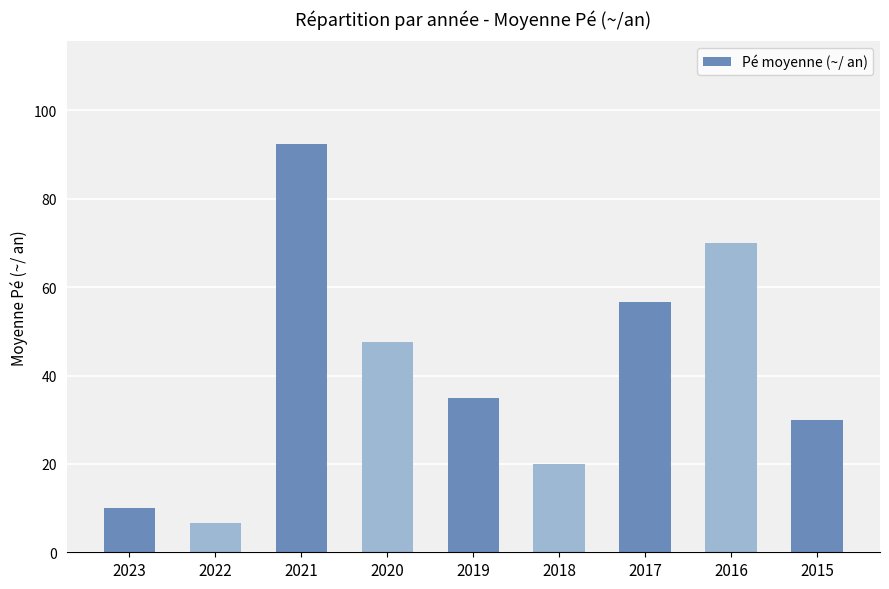

What is the change in value from 2023 to 2017?

+46.7